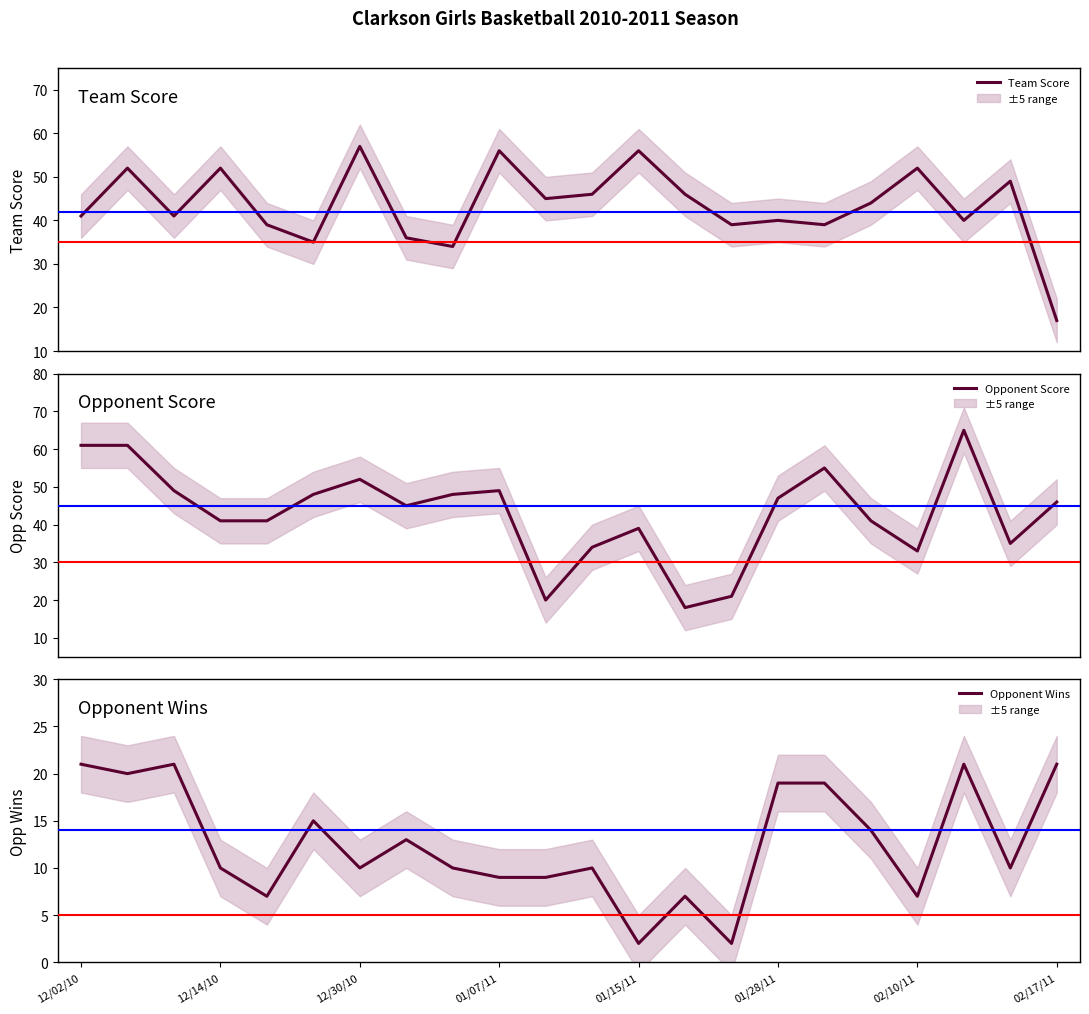

Reading left to right, list all the values displayed in this chart.

Team Score: 41	52	41	52	39	35	57	36	34	56	45	46	56	46	39	40	39	44	52	40	49	17
Opponent Score: 61	61	49	41	41	48	52	45	48	49	20	34	39	18	21	47	55	41	33	65	35	46
Opponent Wins: 21	20	21	10	7	15	10	13	10	9	9	10	2	7	2	19	19	14	7	21	10	21